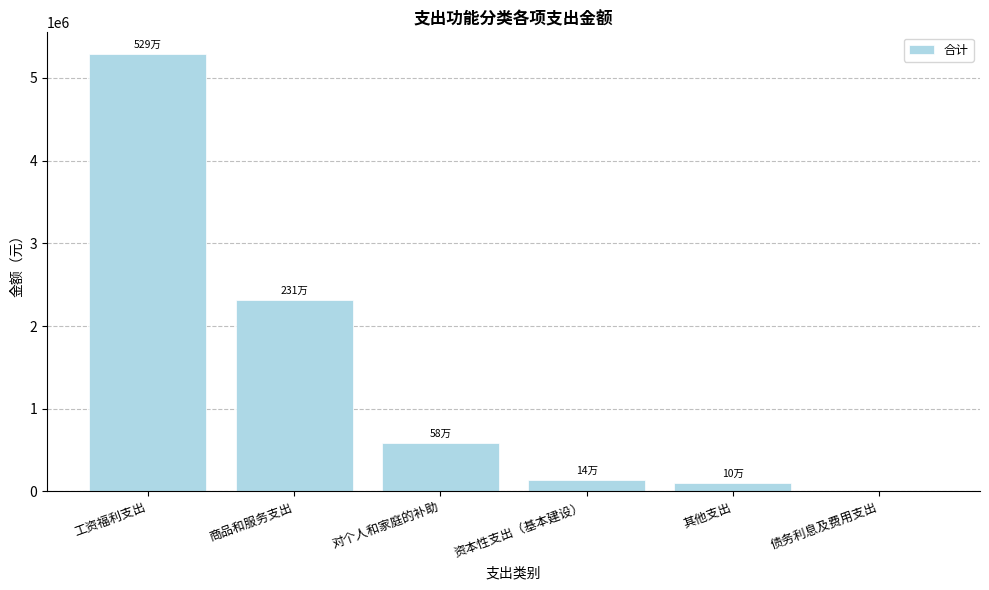

Reading left to right, transcribe all the data shown in this chart.

工资福利支出=5286904.8	商品和服务支出=2311790.2	对个人和家庭的补助=580505.3	资本性支出（基本建设）=140878.3	其他支出=99391.9	债务利息及费用支出=0.0